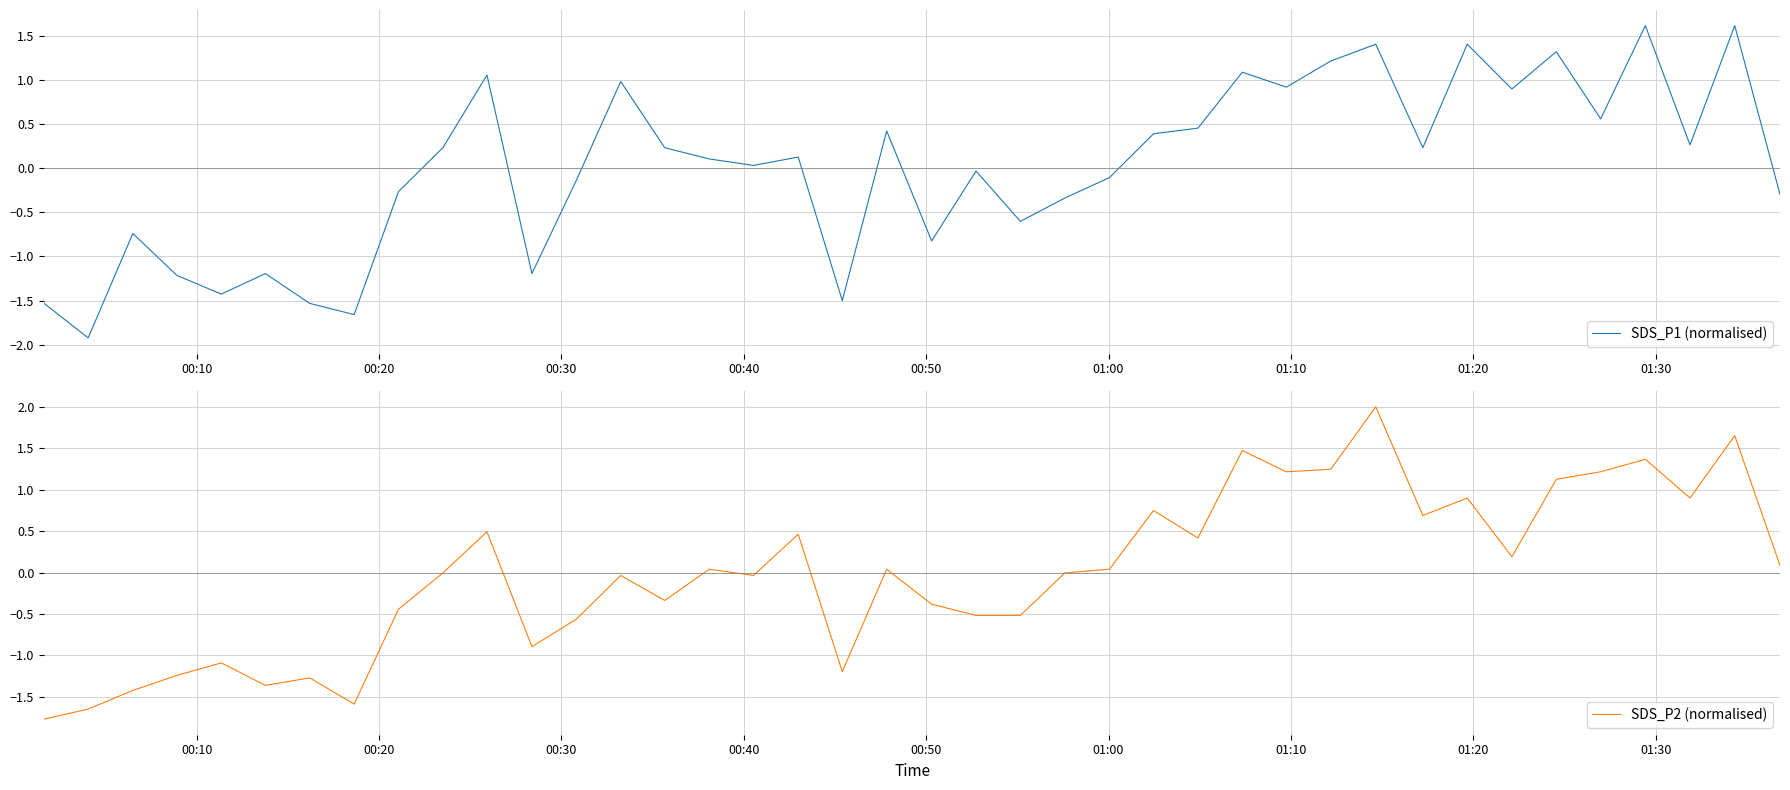

What is the highest value of the SDS_P1 (normalised) series?

1.6